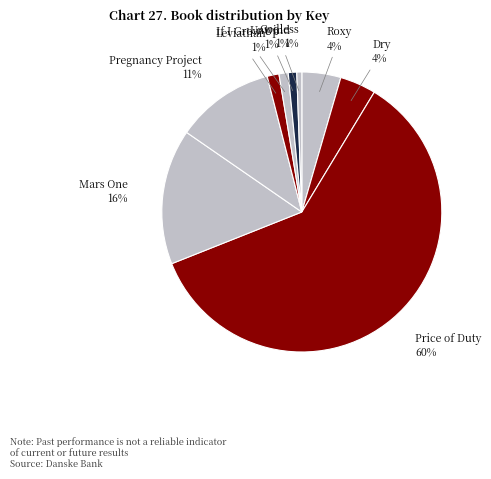

To the nearest percent, what is the average slice percentage?

11%